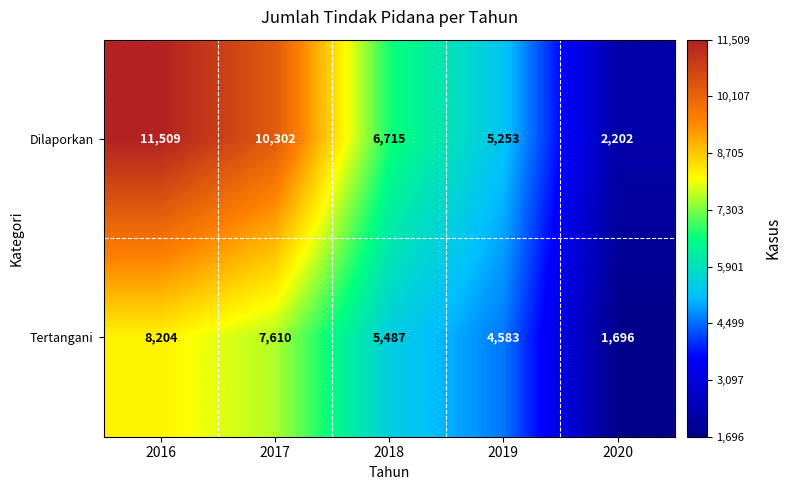

Reading left to right, extract all data points from this chart.

Dilaporkan: 2016=11509	2017=10302	2018=6715	2019=5253	2020=2202
Tertangani: 2016=8204	2017=7610	2018=5487	2019=4583	2020=1696